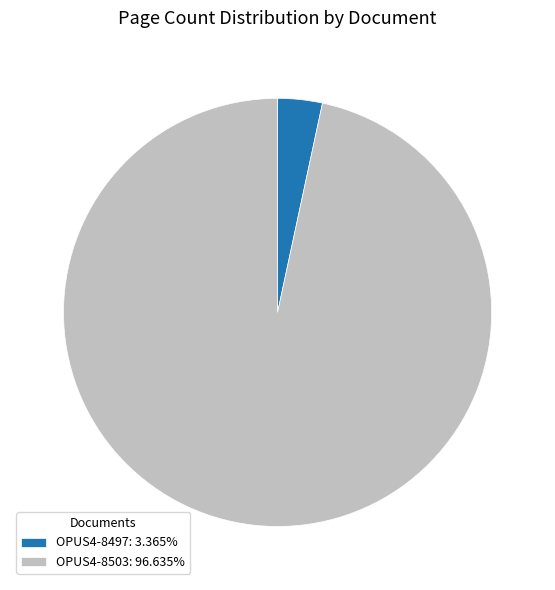

Do OPUS4-8497 and OPUS4-8503 together represent more than half of the pie?

Yes